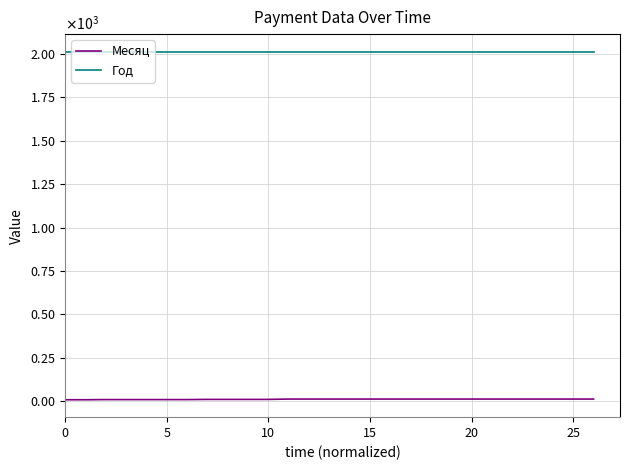

Reading right to left, transcribe all the data shown in this chart.

Месяц: 12	12	12	12	12	12	12	12	12	12	12	12	12	12	12	12	10	10	10	10	9	9	9	9	9	8	8
Год: 2014	2014	2014	2014	2014	2014	2014	2014	2014	2014	2014	2014	2014	2014	2014	2014	2014	2014	2014	2014	2014	2014	2014	2014	2014	2014	2014